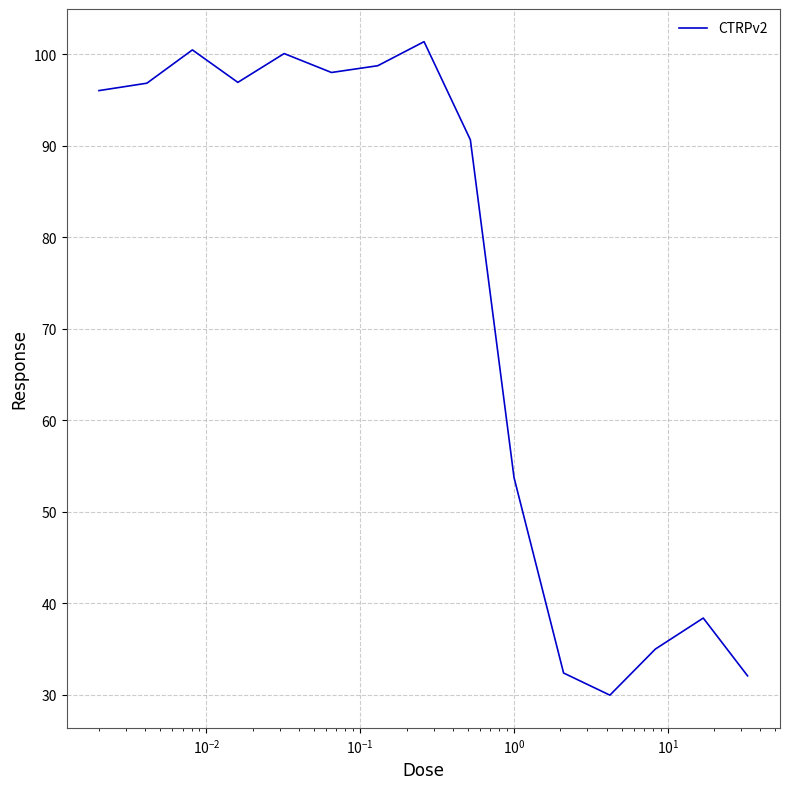

What is the difference between the maximum and minimum values?

71.5